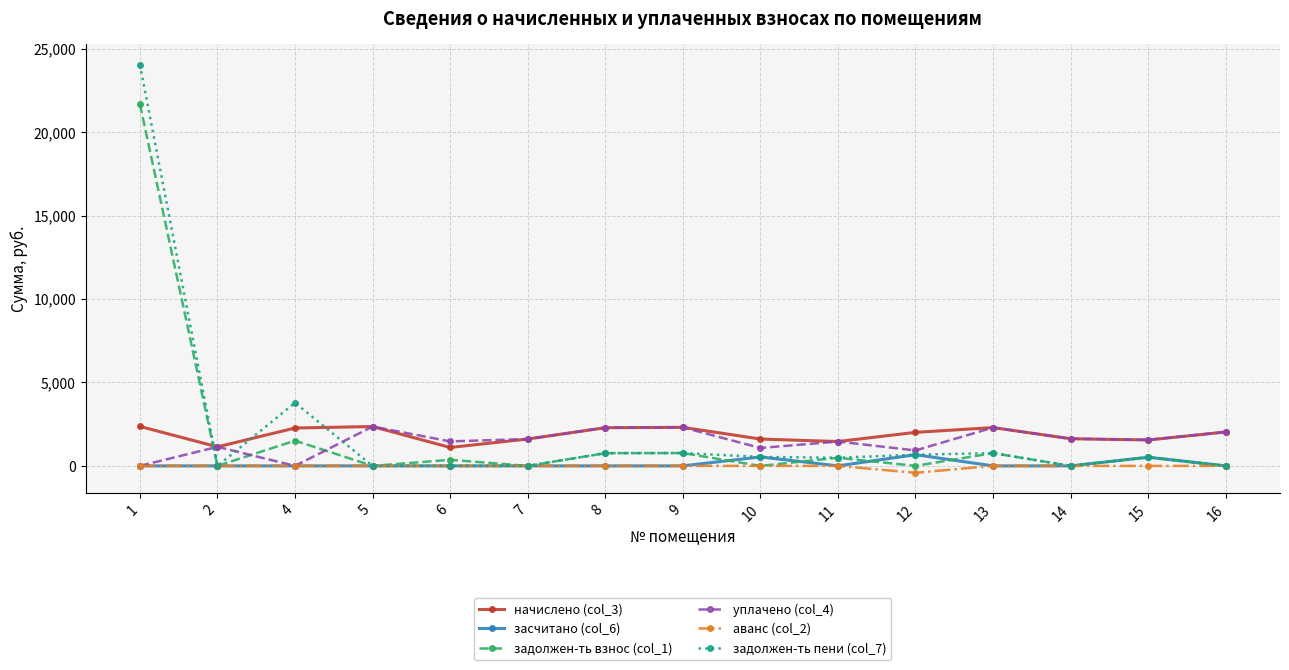

Which series has the widest spread of values?

задолжен-ть пени (col_7)